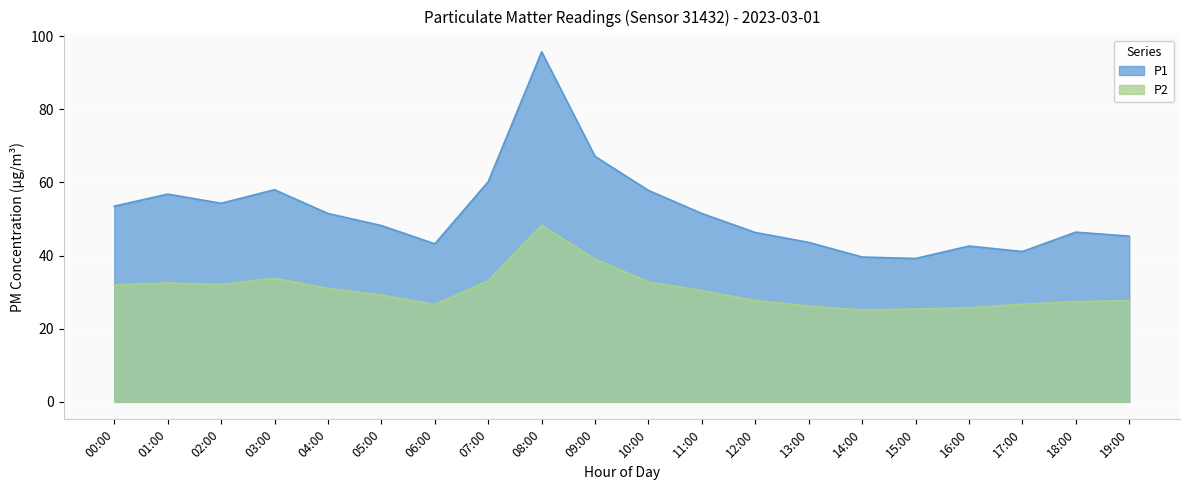

At 11:00, list the series in order from largest to smallest.

P1, P2